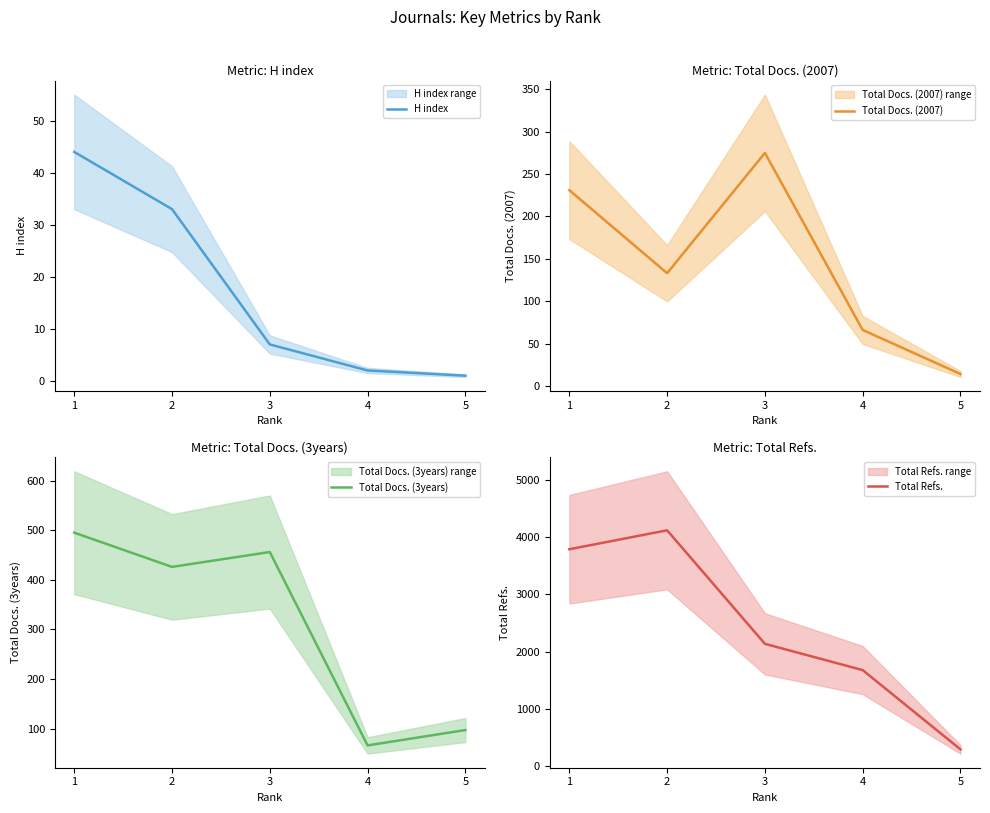

Is this an area chart (filled region under the line)?

No